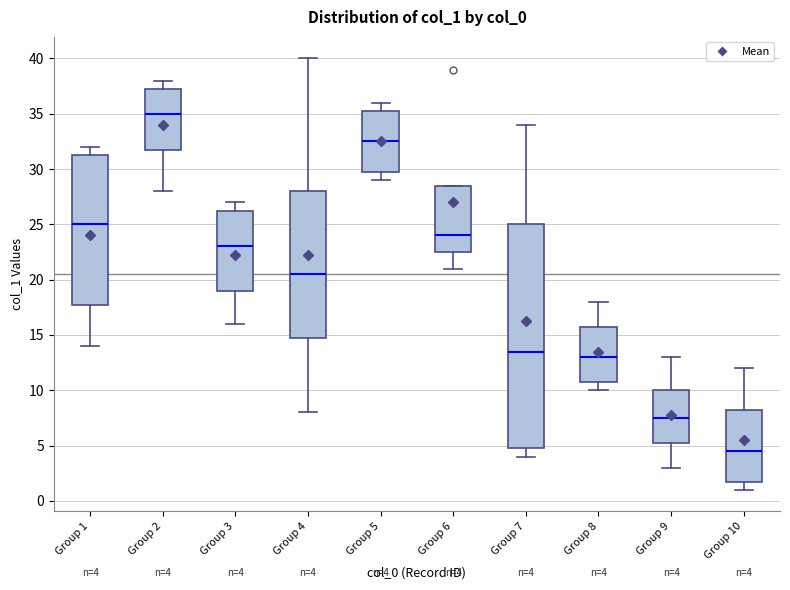

Which box's median line is the lowest?

Group 10